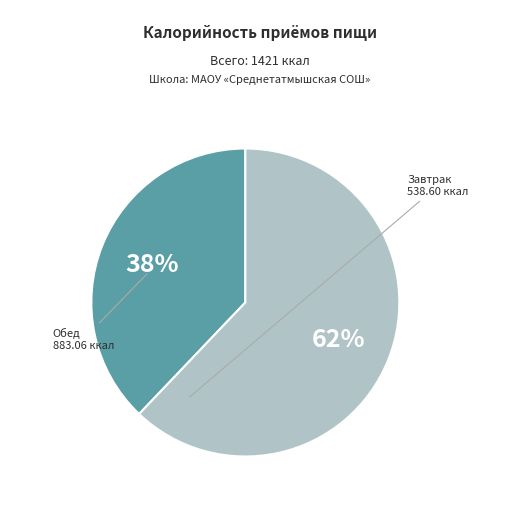

To the nearest percent, what is the difference between the largest and smallest slice percentages?

24%